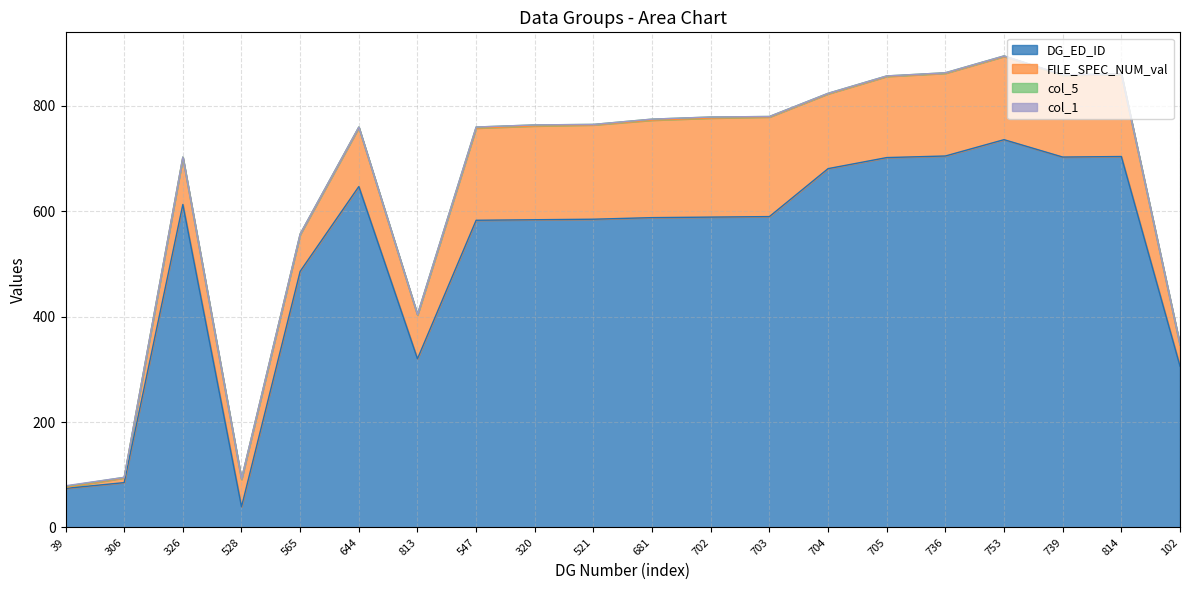

Reading left to right, list all the values displayed in this chart.

DG_ED_ID: 74	85	613	39	486	647	320	583	584	585	588	589	590	681	702	705	736	703	704	306
FILE_SPEC_NUM_val: 2	9	89	52	70	112	83	175	178	179	185	188	189	142	154	157	158	155	156	40
col_5: 2	1	1	1	1	1	1	2	2	1	2	2	1	1	1	1	1	1	1	1
col_1: 1	0	0	0	0	0	0	0	0	0	0	0	0	0	0	0	0	0	0	0